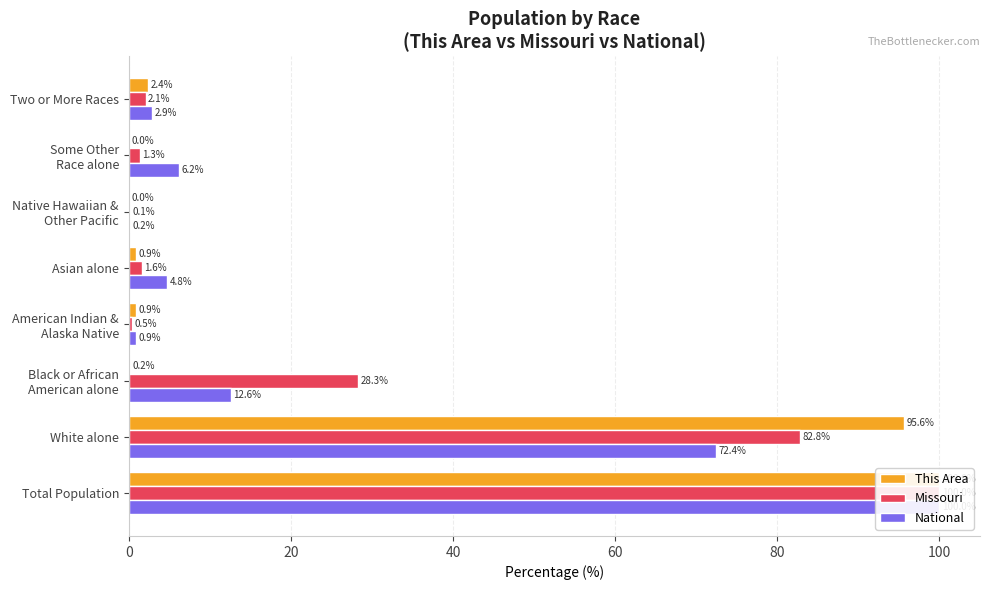

Is it true that Missouri equals 2.1 at Two or More Races?

True